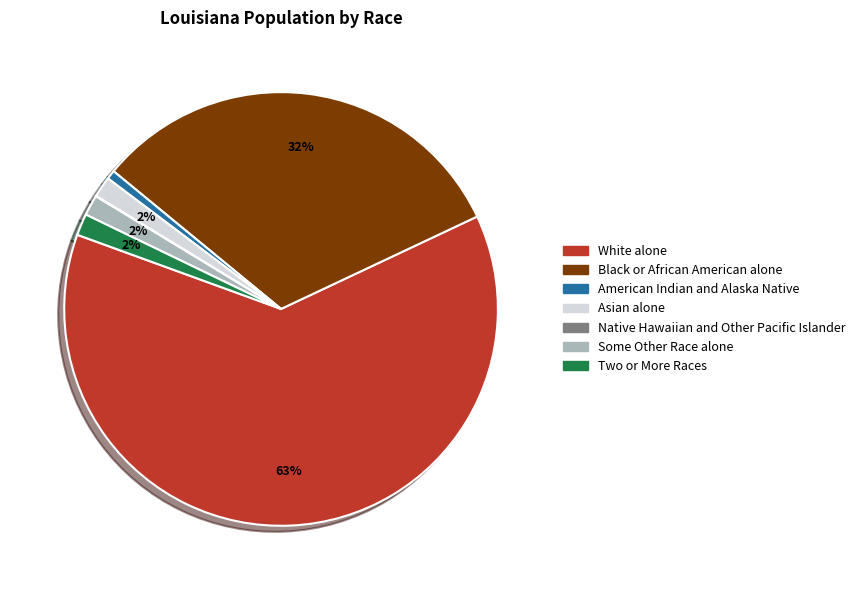

Which slice represents more than half of the pie?

White alone